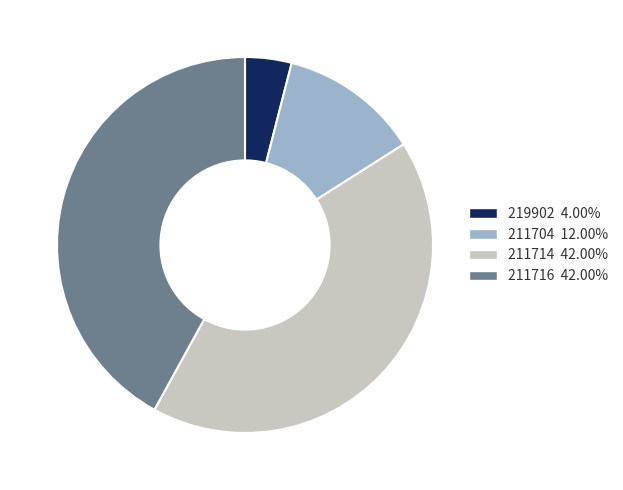

Do 211716 and 211714 together represent more than half of the pie?

Yes